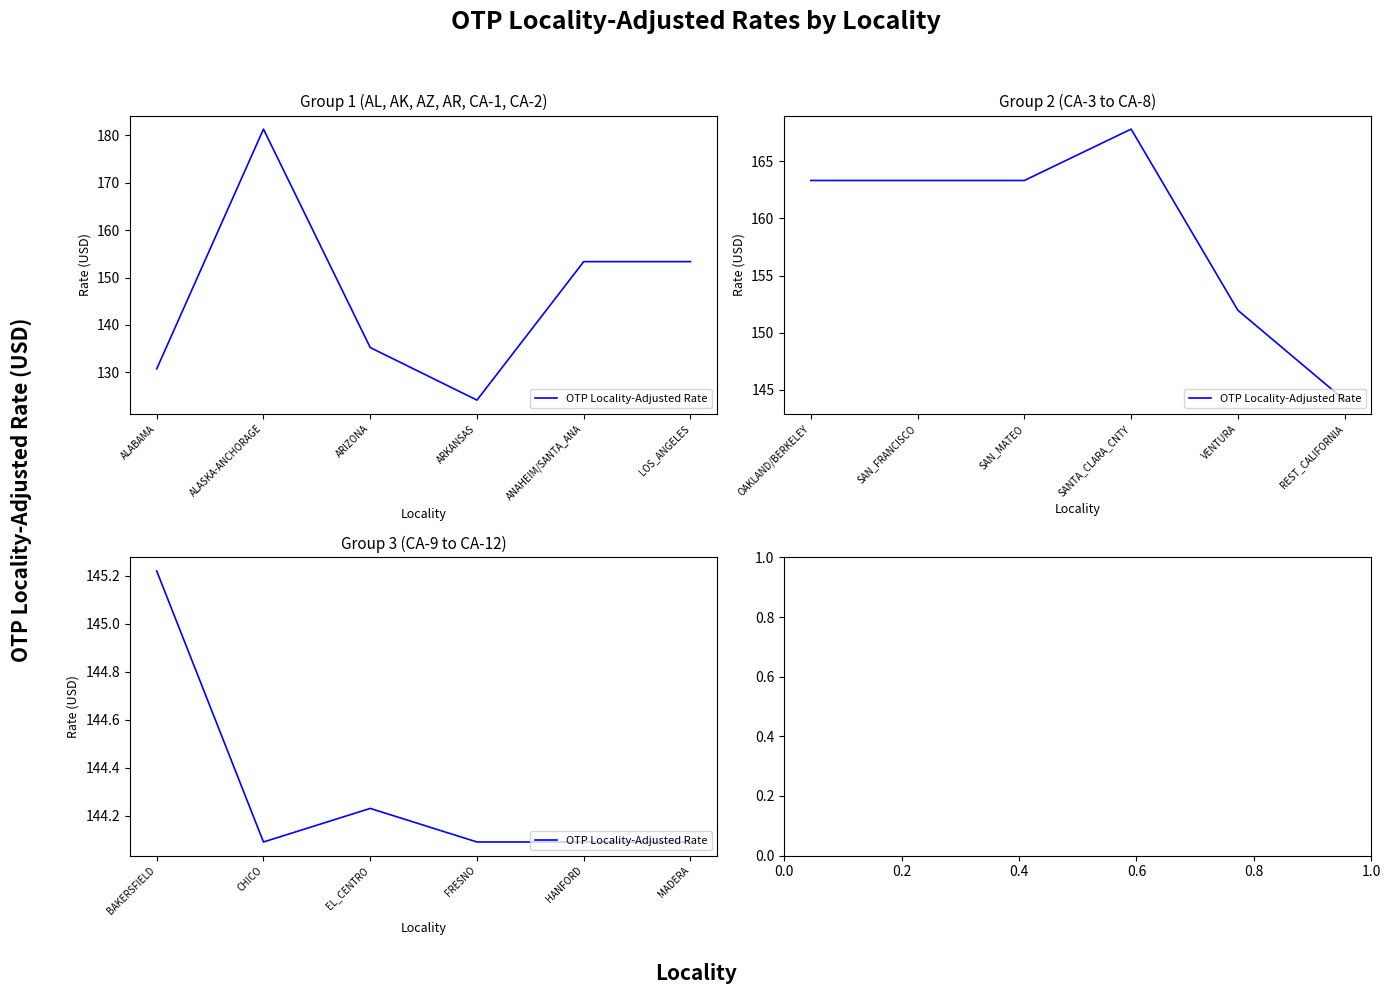

Does the chart have visible grid lines?

No